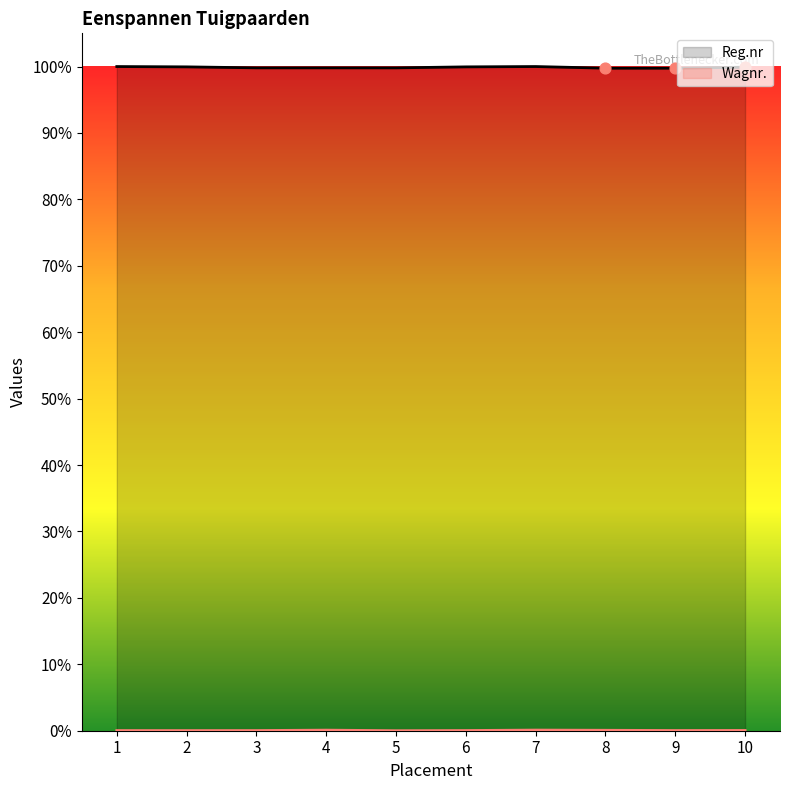

Which series has the largest Y range (max minus min)?

Reg.nr